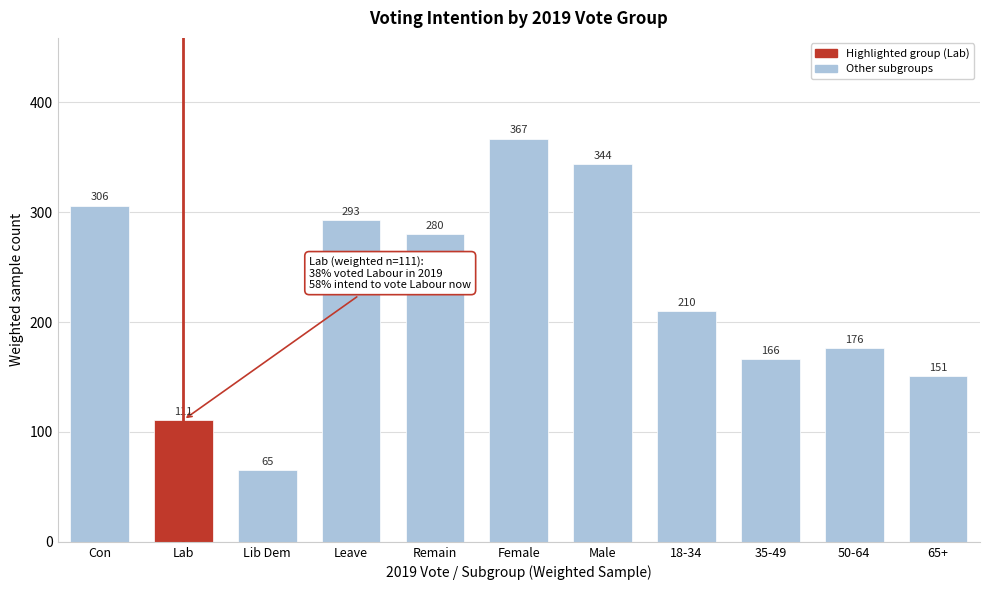

Reading left to right, extract all data points from this chart.

Con=306	Lab=111	Lib Dem=65	Leave=293	Remain=280	Female=367	Male=344	18-34=210	35-49=166	50-64=176	65+=151